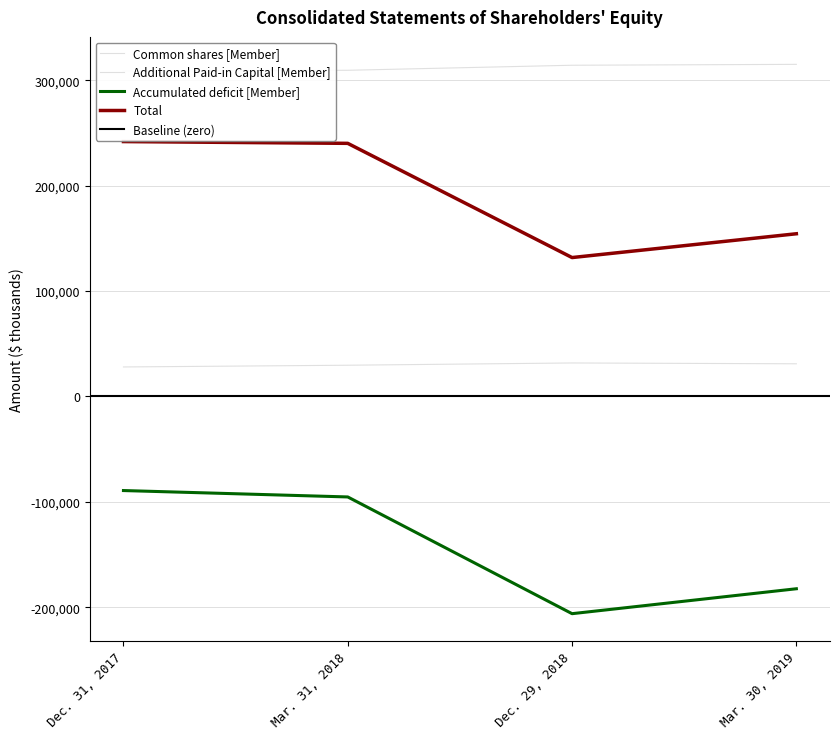

List the labels in order of Accumulated deficit [Member] value, largest first.

Dec. 31, 2017, Mar. 31, 2018, Mar. 30, 2019, Dec. 29, 2018